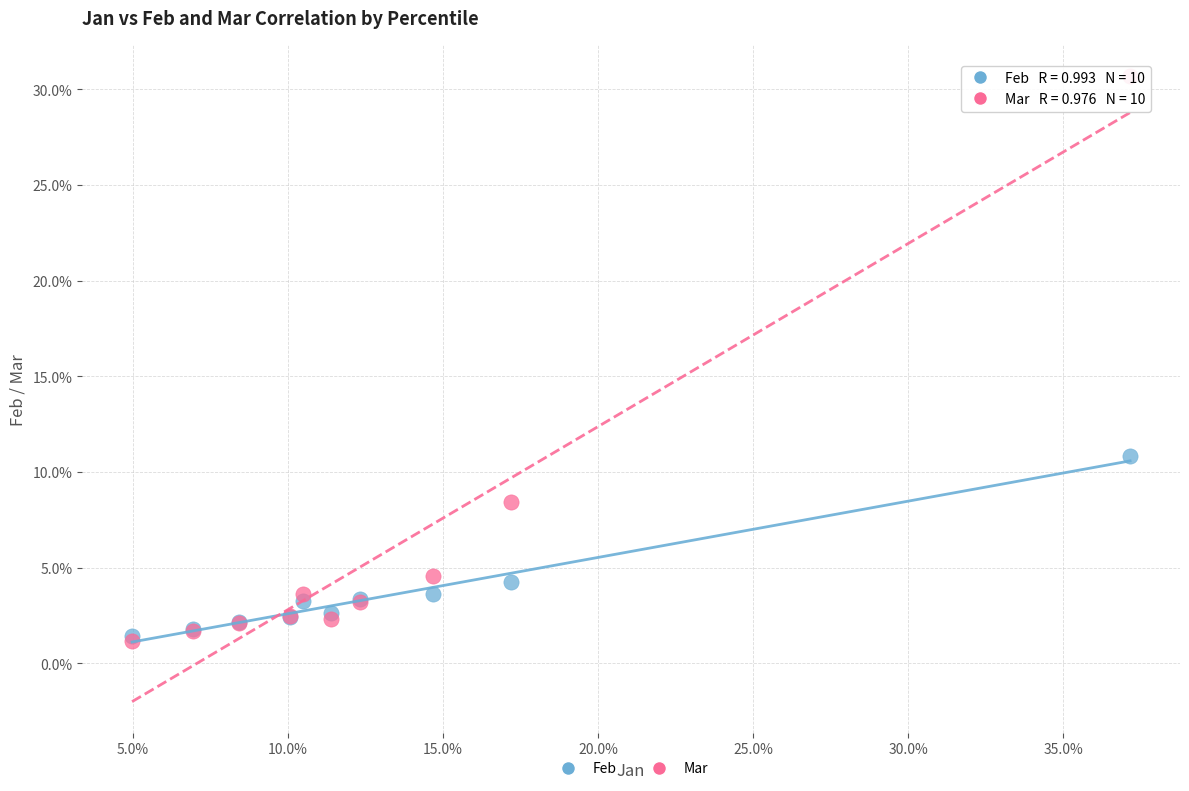

Which series reaches the maximum Y coordinate?

Mar